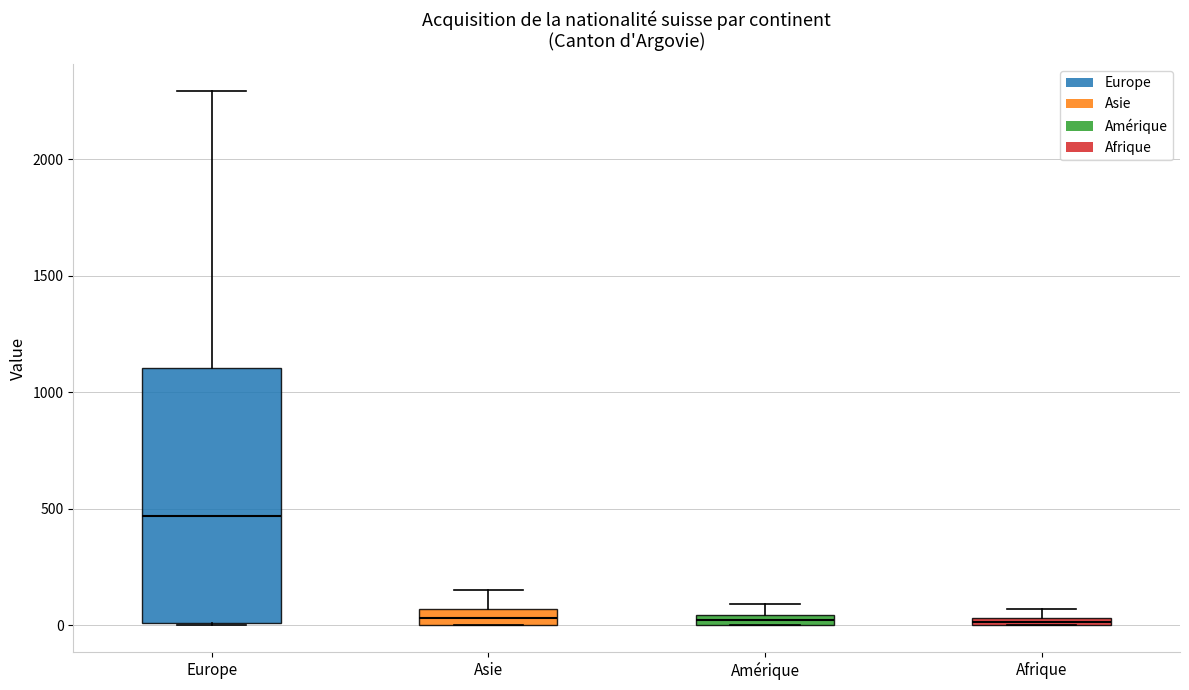

Comparing the boxes themselves (not the whiskers), which one is the tallest?

Europe